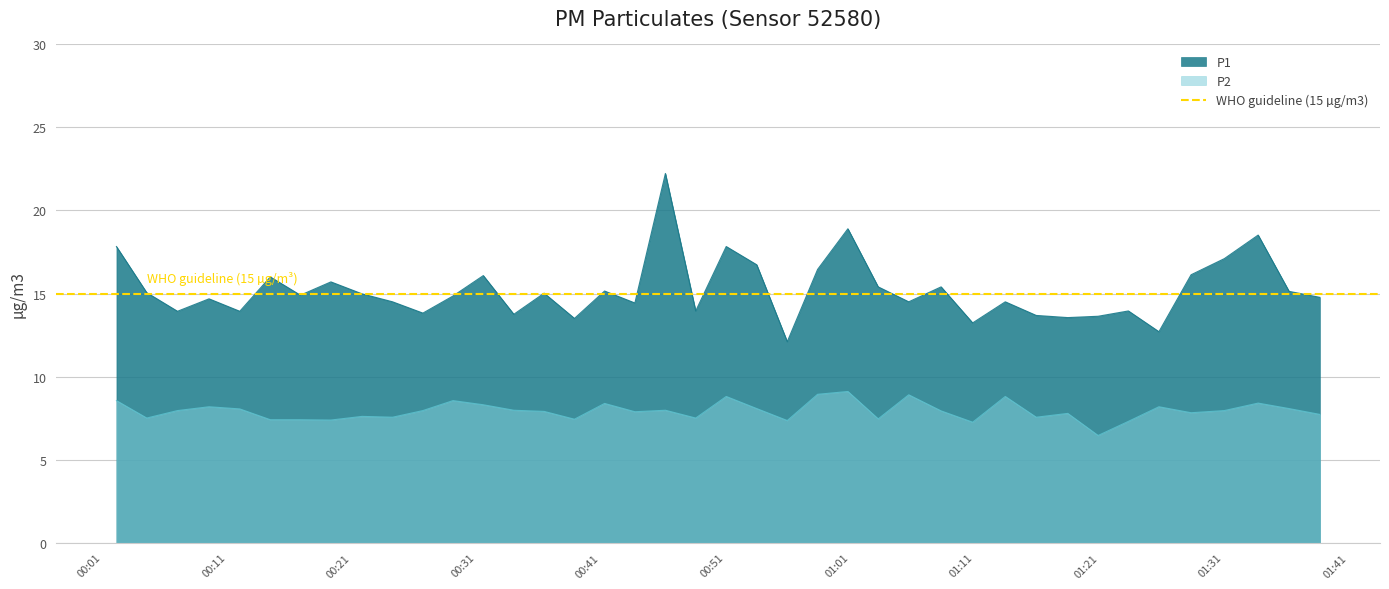

True or false: P1 and P2 cross at least once.

False